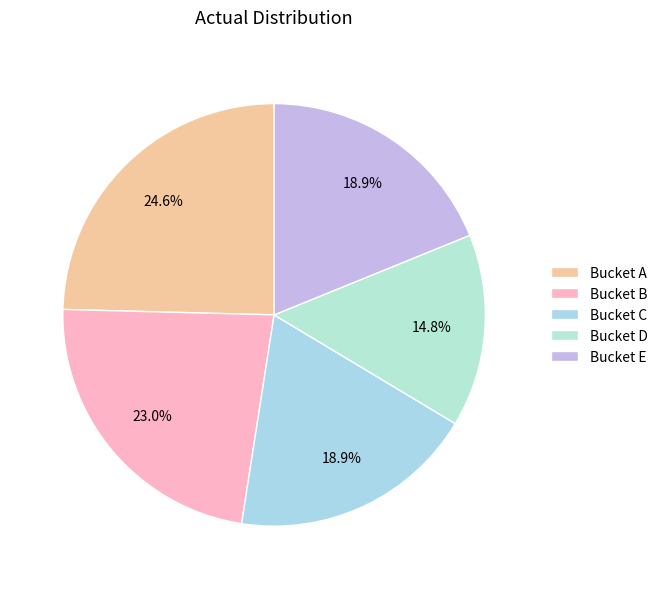

To the nearest percent, what portion does Bucket C represent?

19%